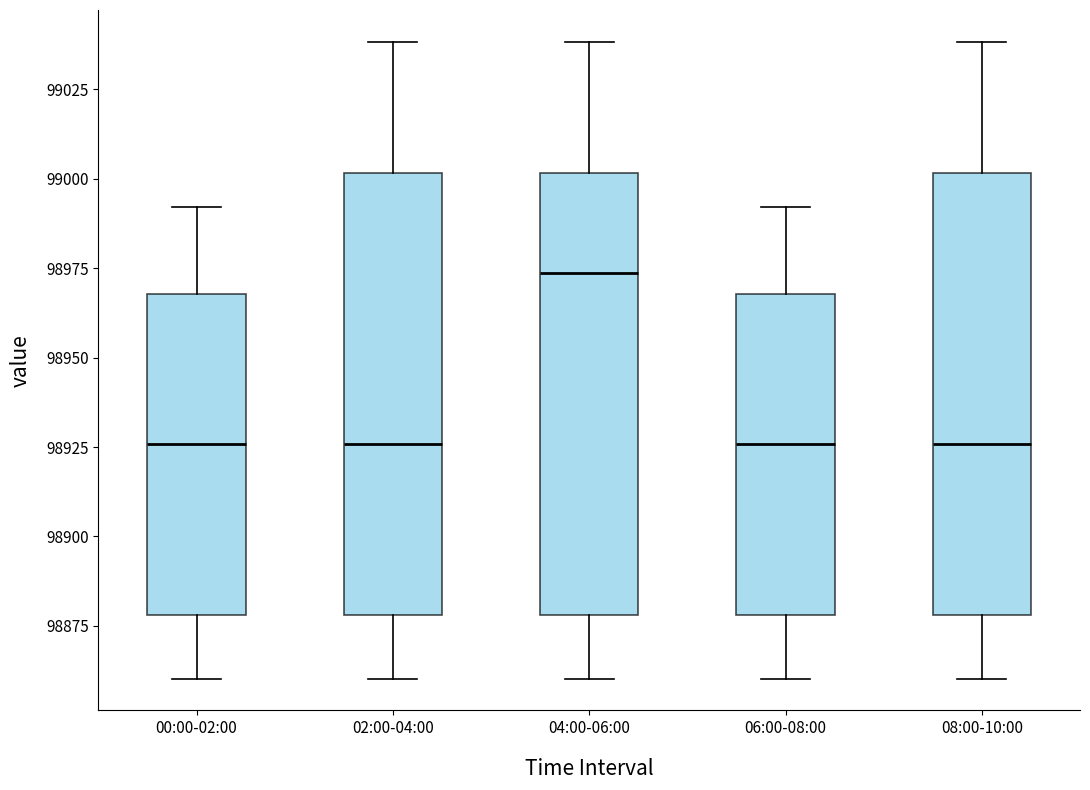

Where does the upper whisker of the box for 06:00-08:00 end on the y-axis? The values are not printed on the chart, so give them approximately, as read against the axis.

98990